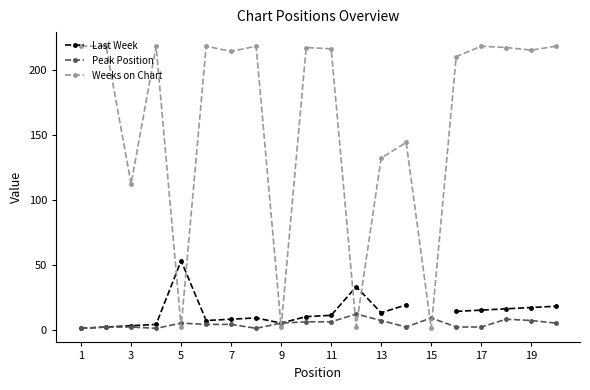

True or false: Peak Position and Last Week intersect in this chart.

False